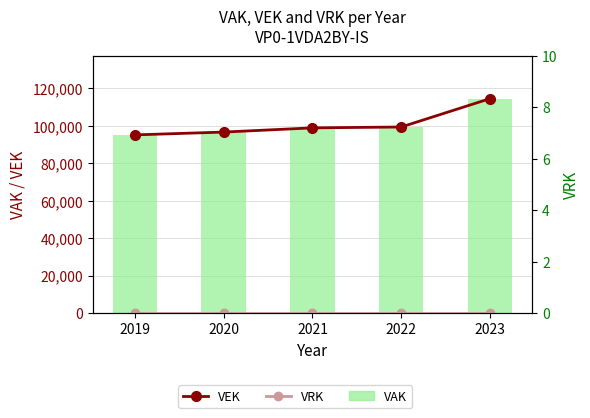

What is the difference between the maximum and minimum values in the VAK series?

19363